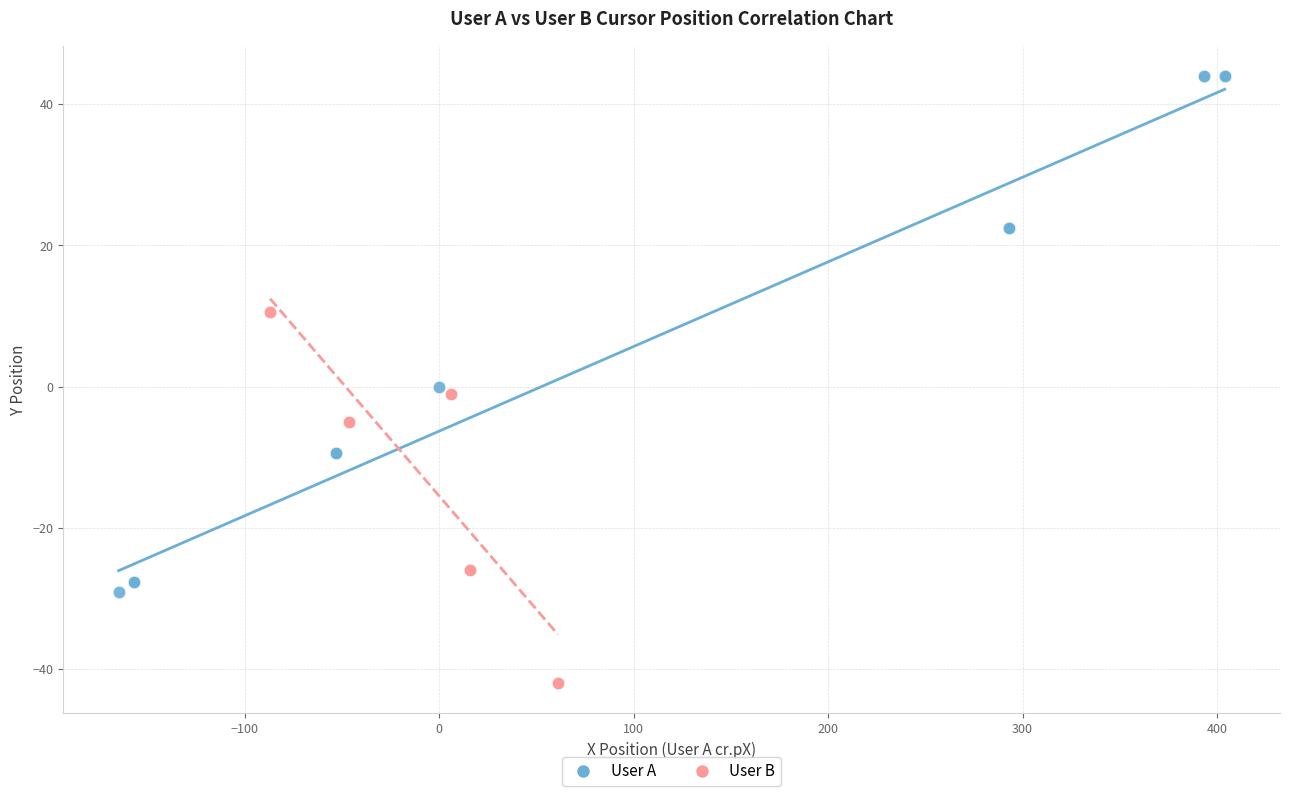

What are all the series names shown in the legend?

User A, User B